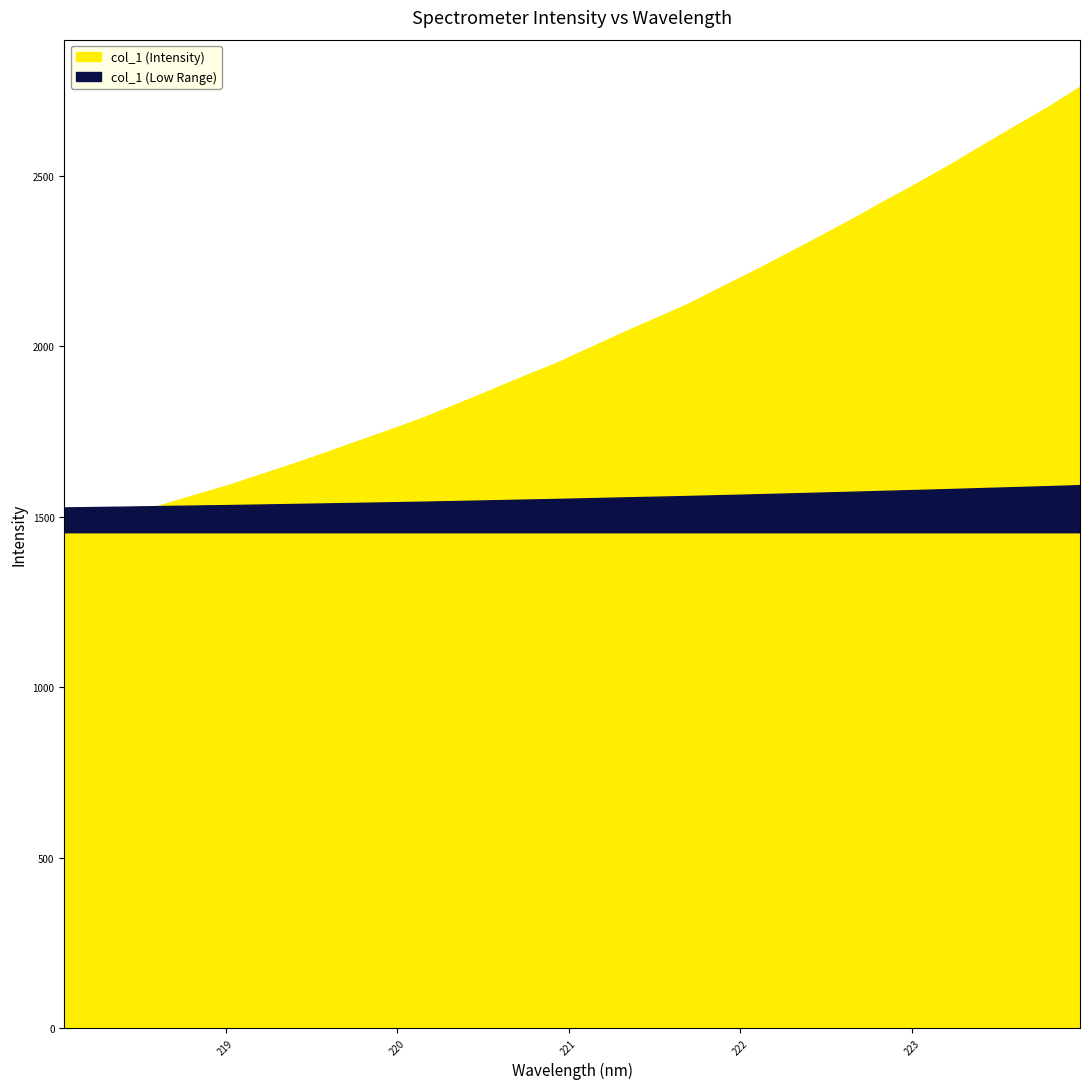

What is the sum of all values?

64683.5